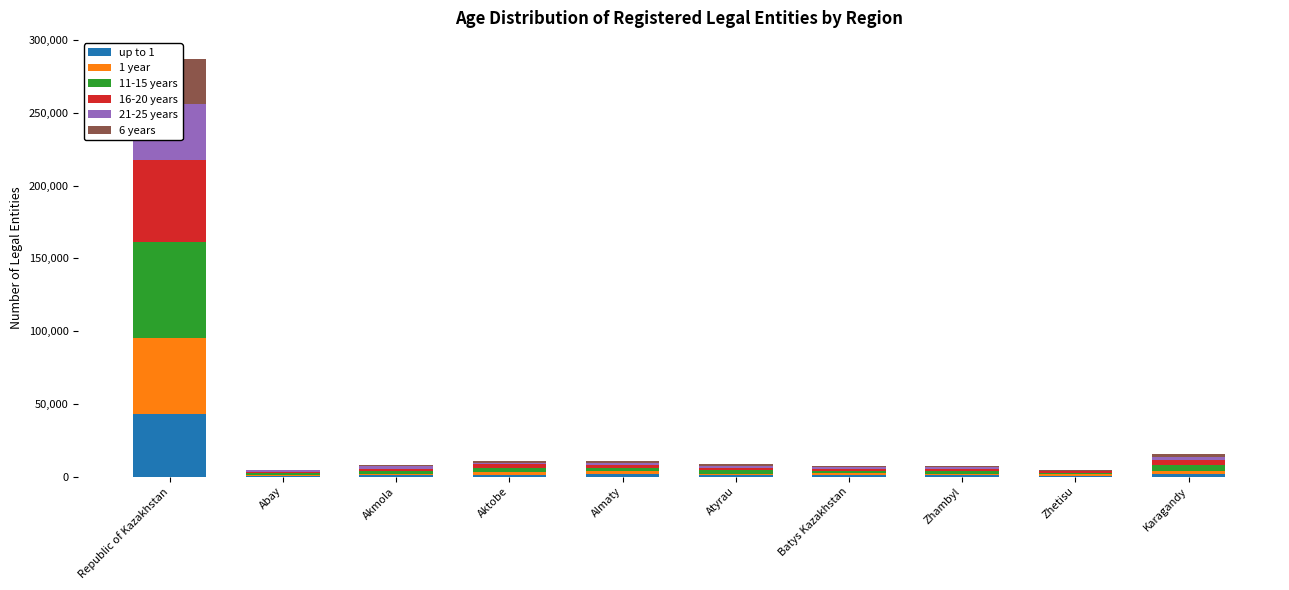

What is the minimum value for 11-15 years?

1035